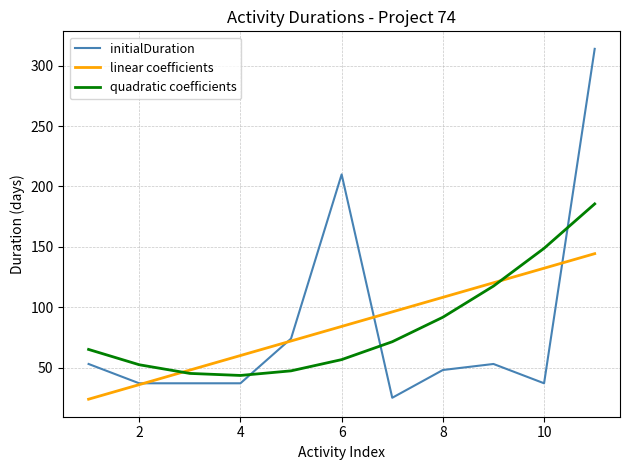

True or false: initialDuration has more than 0 points higher than both neighbors.

True